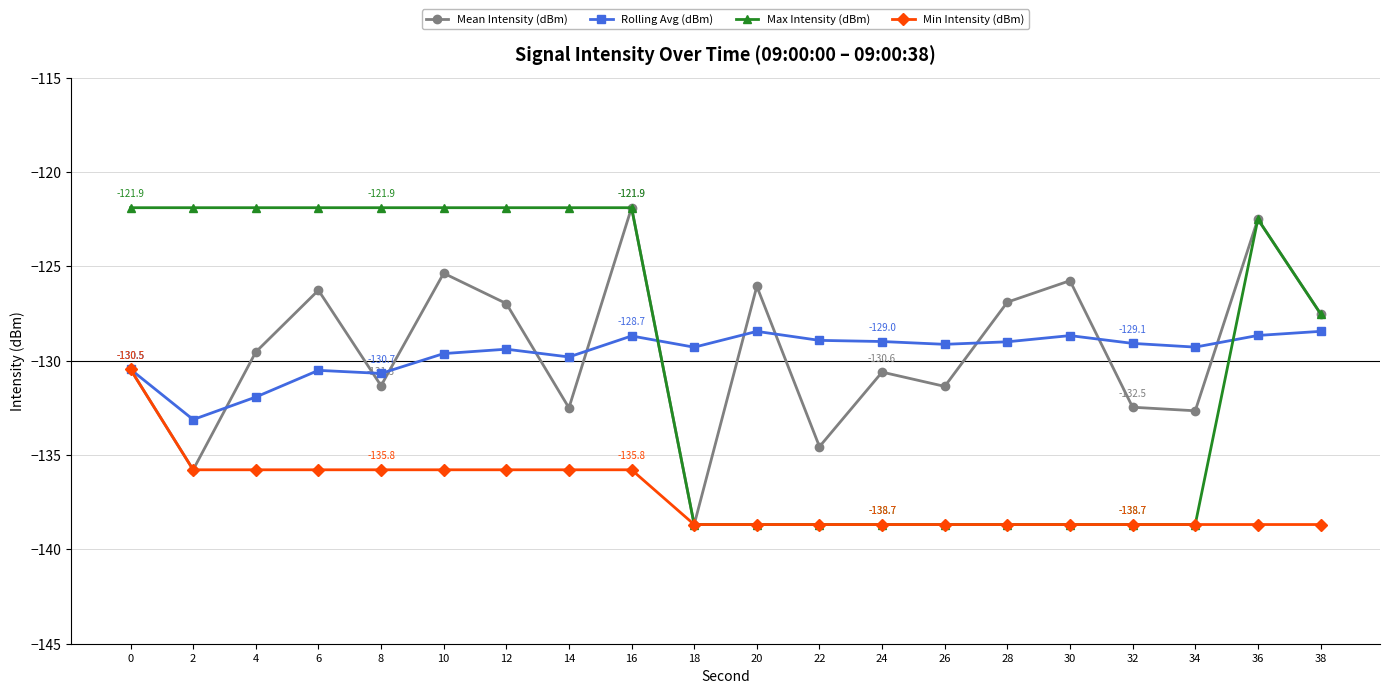

What is the greatest value displayed?

-121.9